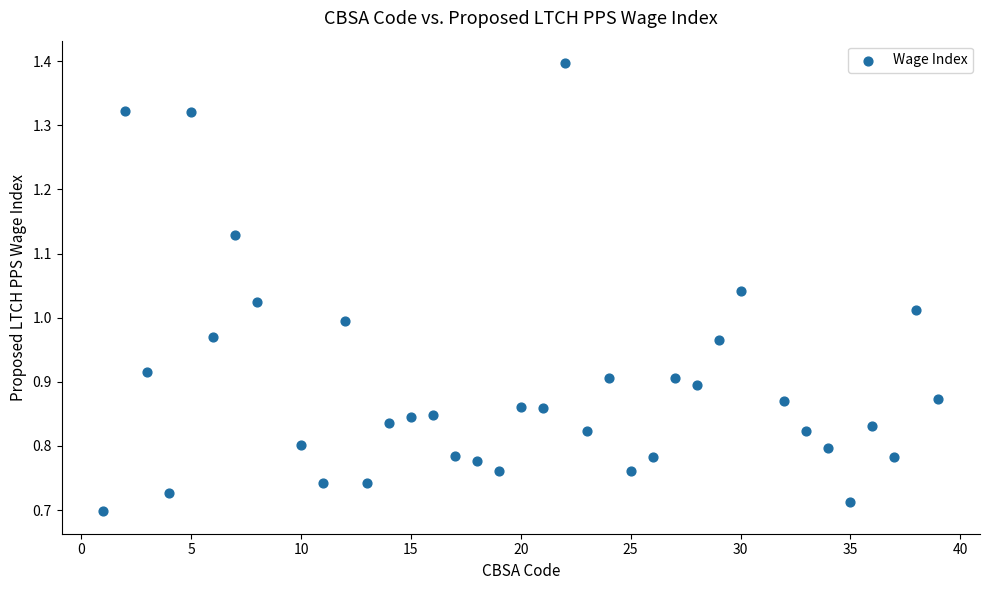

What is the range of X values (max minus min)?

38.0